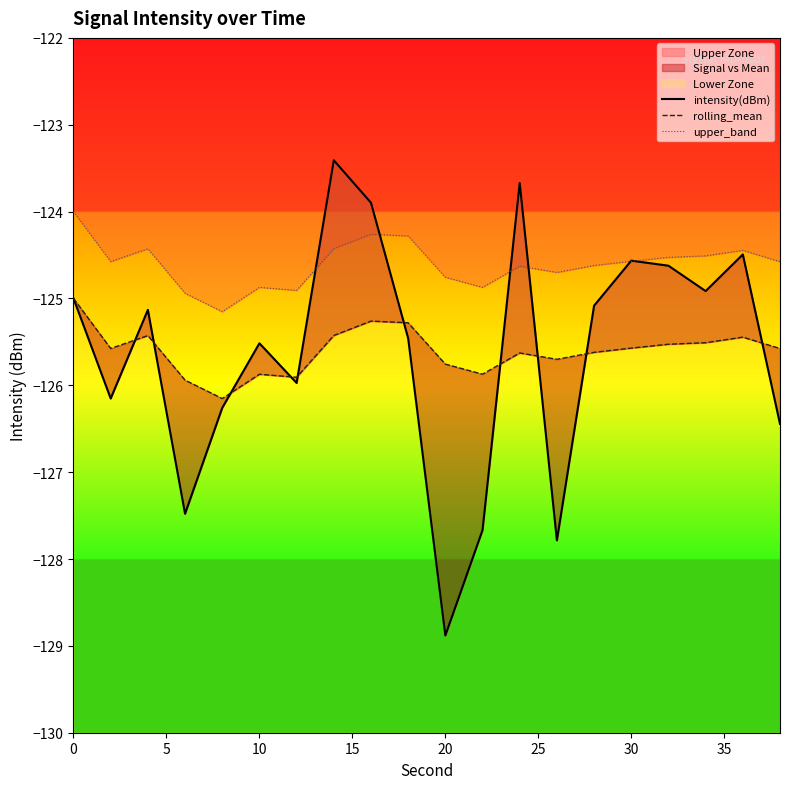

What is the greatest value displayed?

-123.4